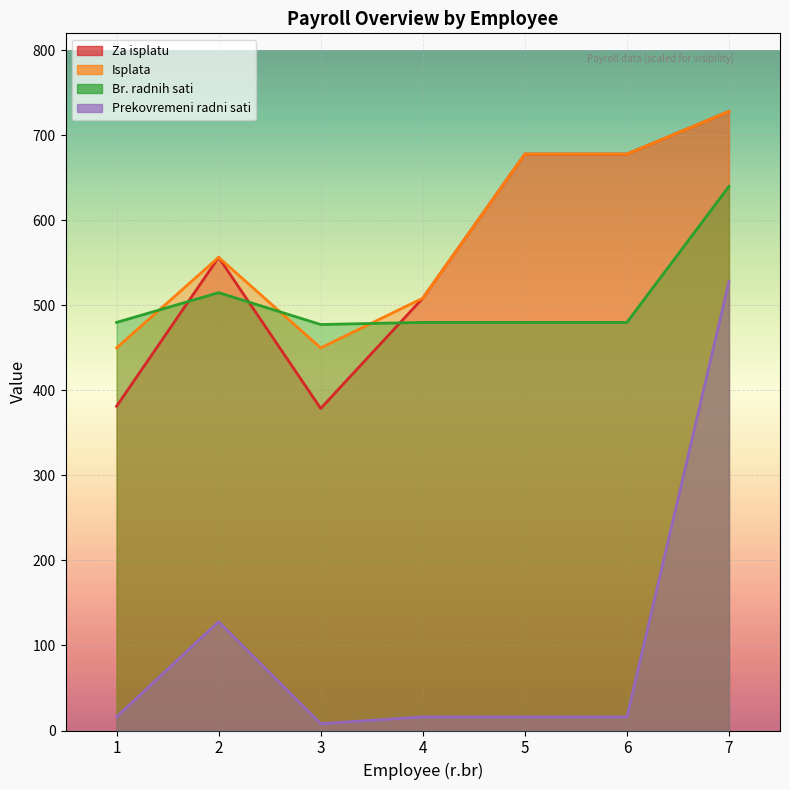

What is the value of the Prekovremeni radni sati point at the 6th from the left?

16.0